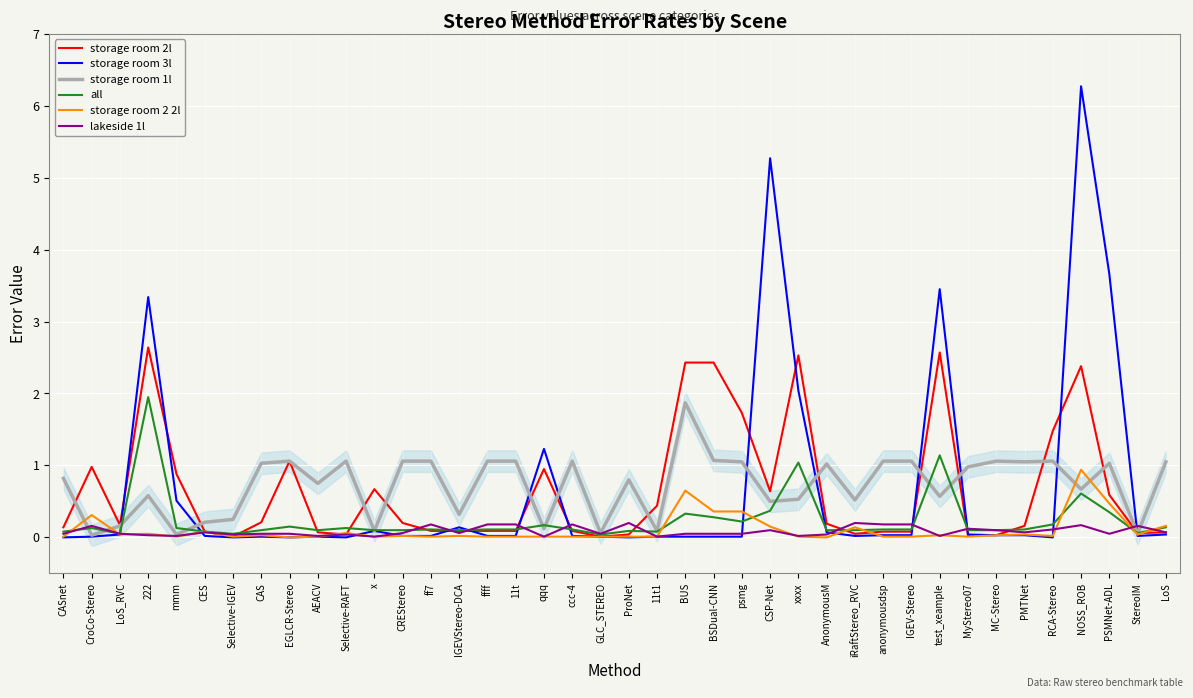

How many lines are shown in the chart?

6